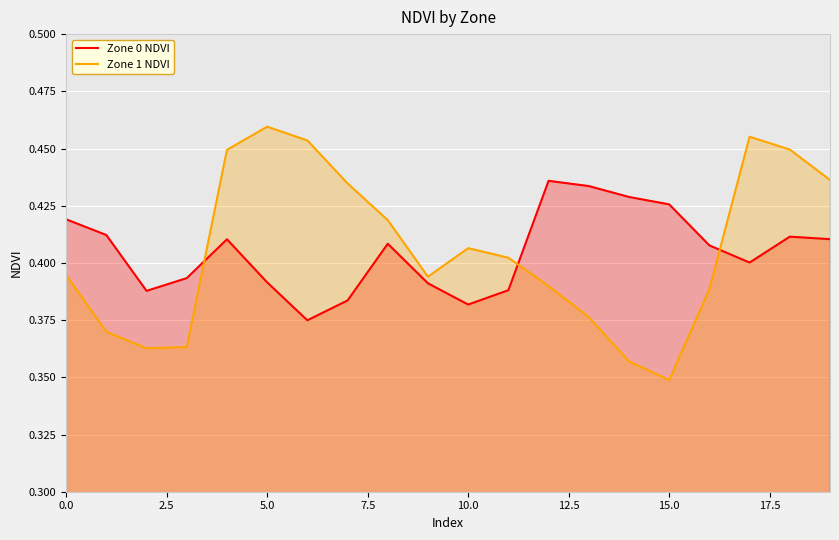

What is the approximate value of Zone 1 NDVI at 14?

0.4